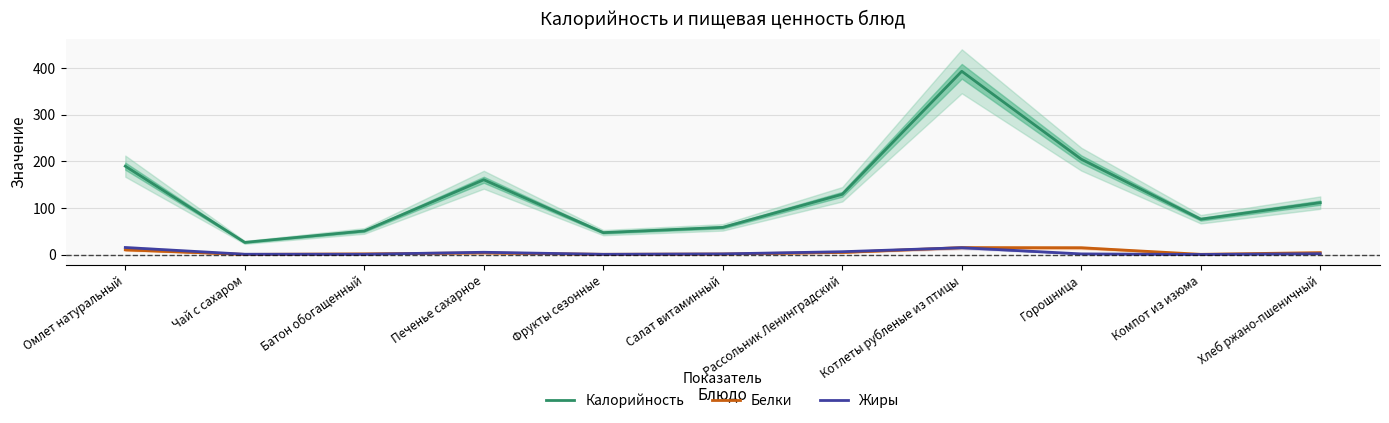

Between which two adjacent categories do Белки and Жиры first intersect?

Чай с сахаром and Батон обогащенный